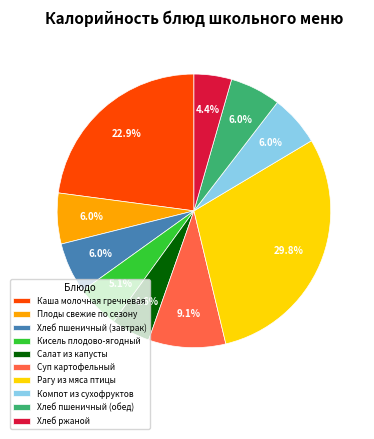

How much of the chart is everything except Компот из сухофруктов?

94.0%